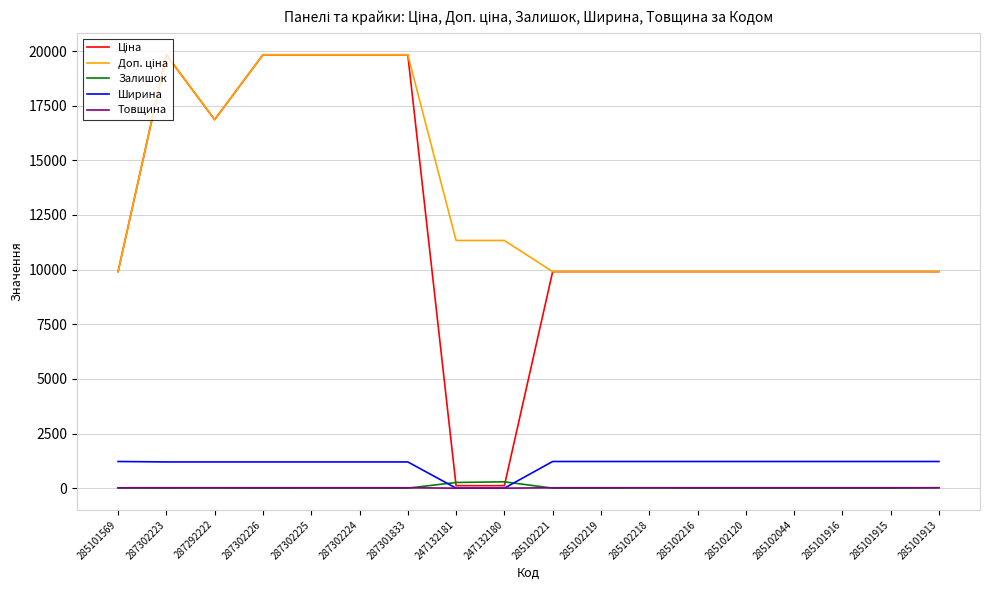

True or false: Товщина has a value of 18.0 at 287302225.

True